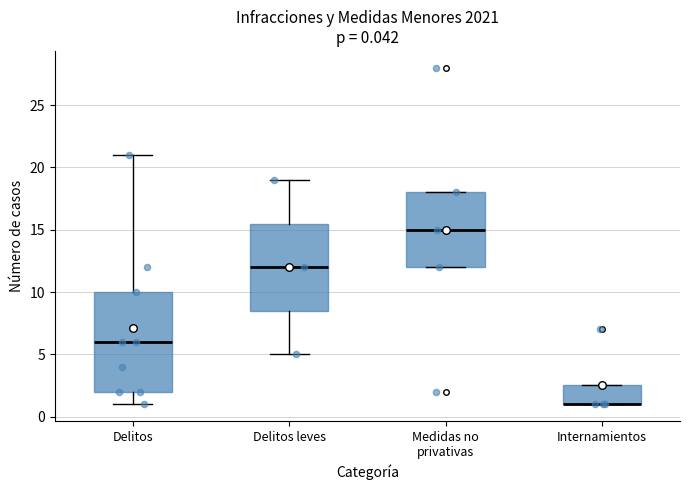

Comparing the boxes themselves (not the whiskers), which one is the tallest?

Delitos